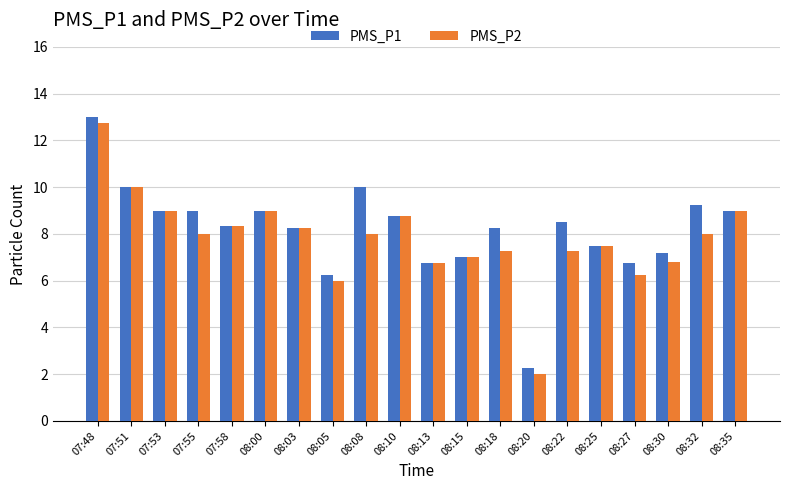

Which category has the lowest value in the PMS_P2 series?

08:20